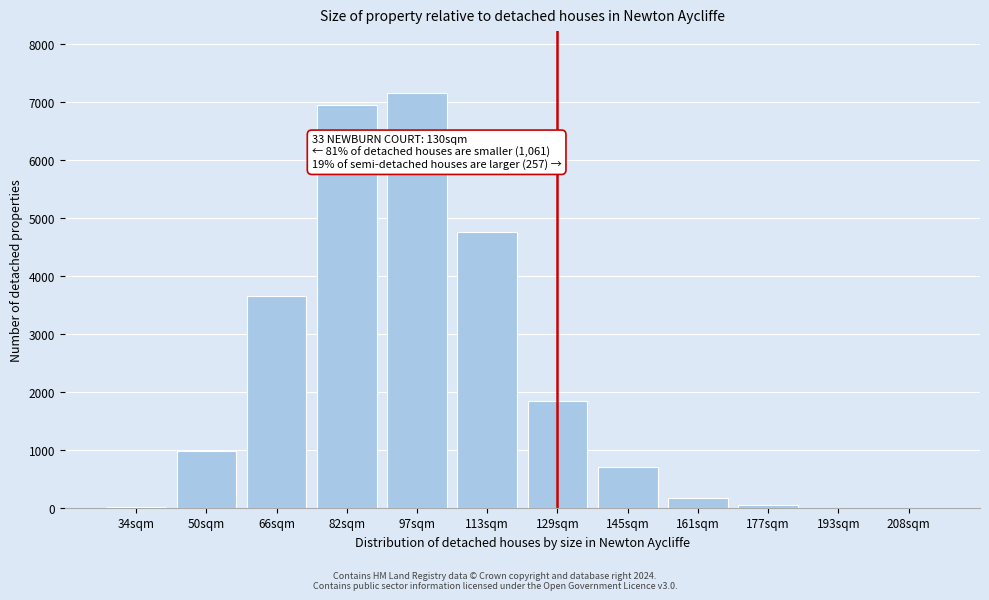

Between 113sqm and 129sqm, which is larger?

113sqm